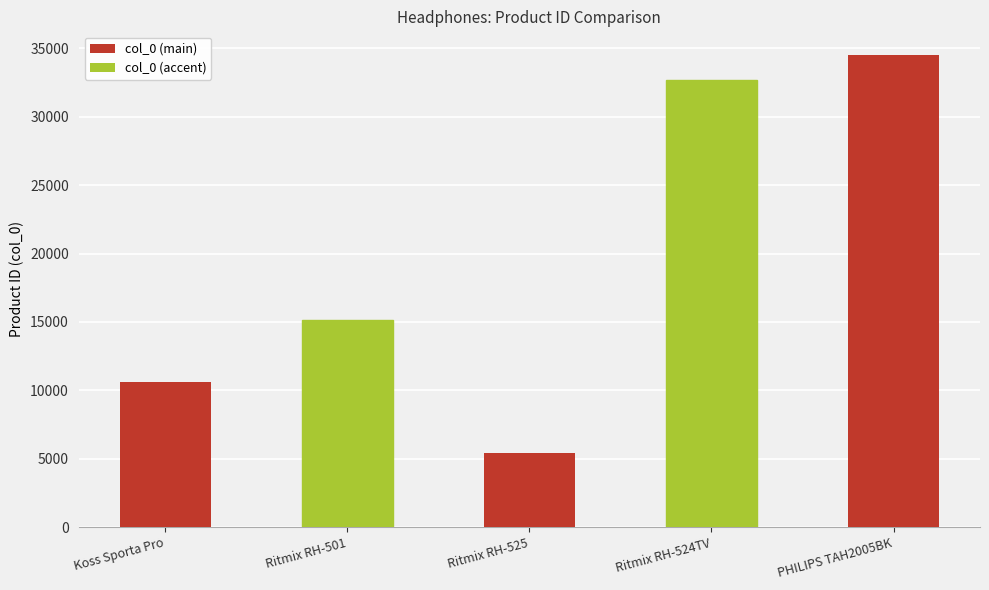

What is the average value?

19678